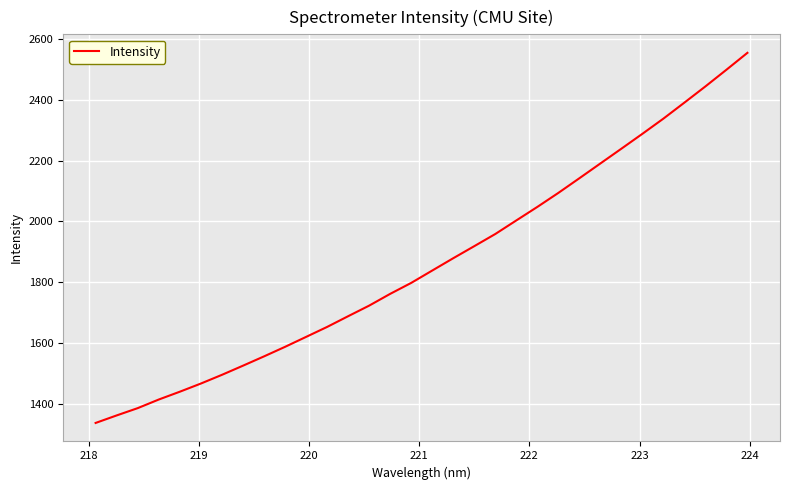

What is the sum of all values?

59634.7